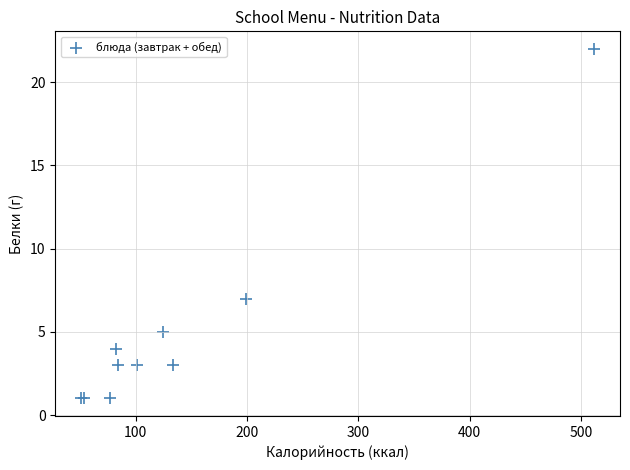

What Y value in the scatter plot is closest to 11?

7